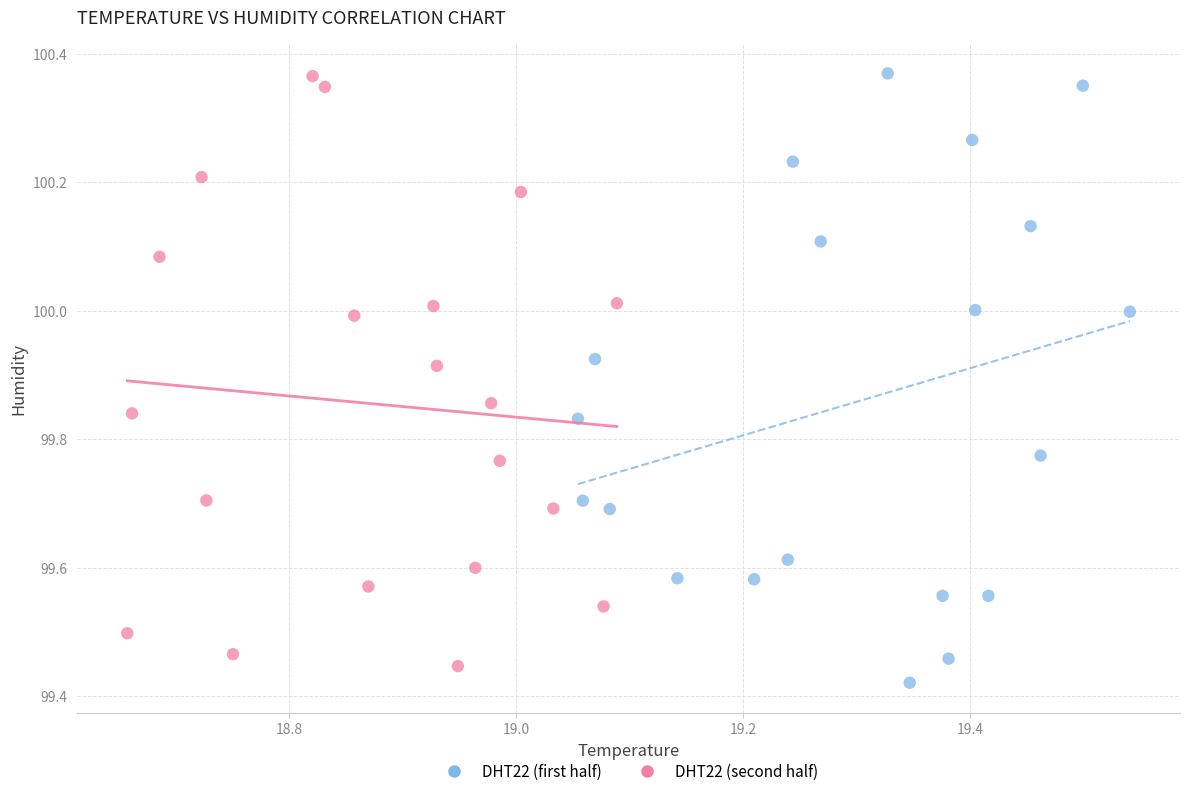

What are all the series names shown in the legend?

DHT22 (first half), DHT22 (second half)